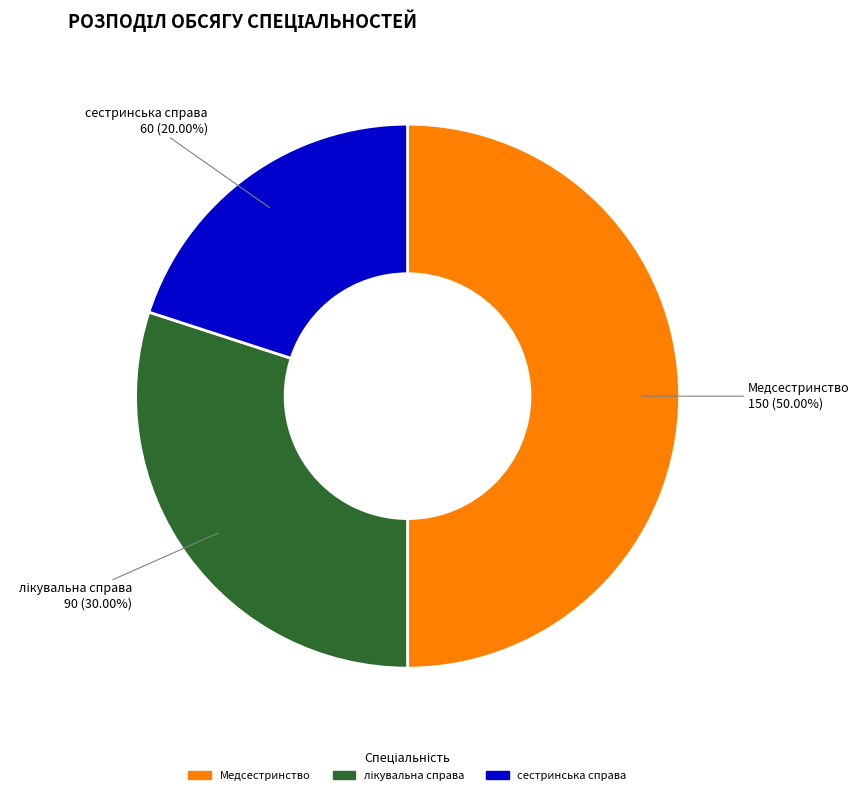

Which category has the biggest portion of the pie?

Медсестринство